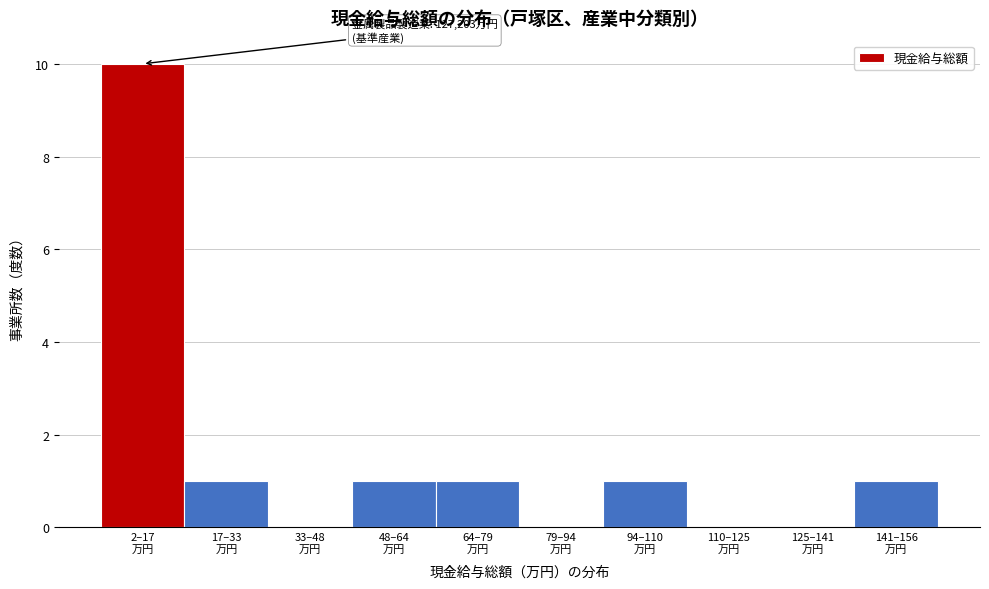

What is the greatest value displayed?

10